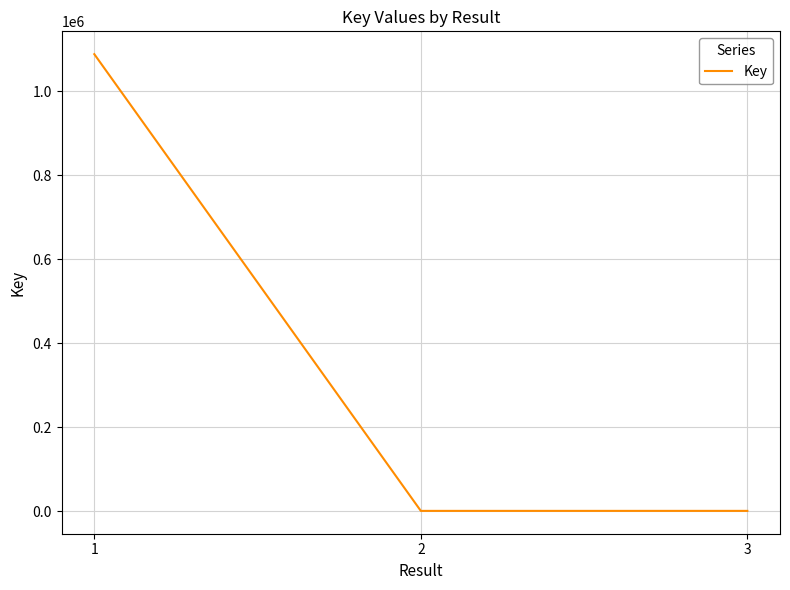

What is the average value?

363740